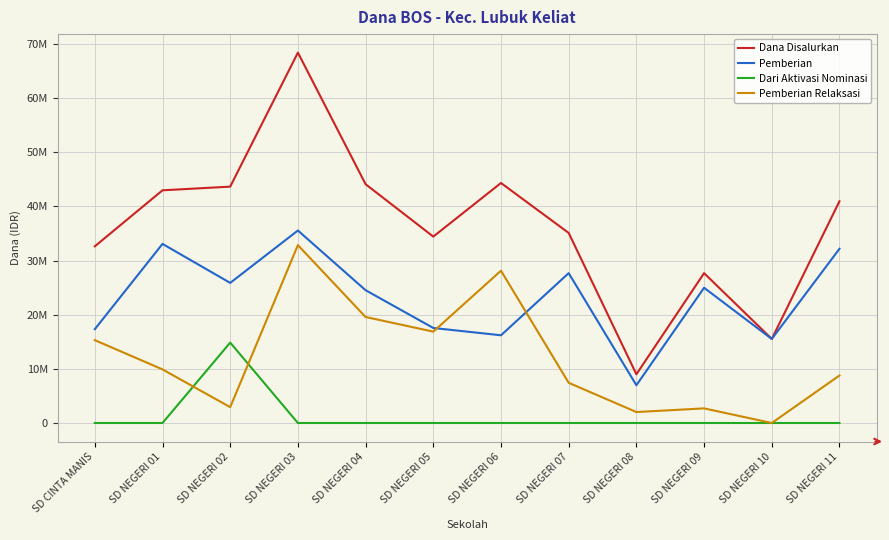

What is the total value across all series at SD NEGERI 02?

87300000